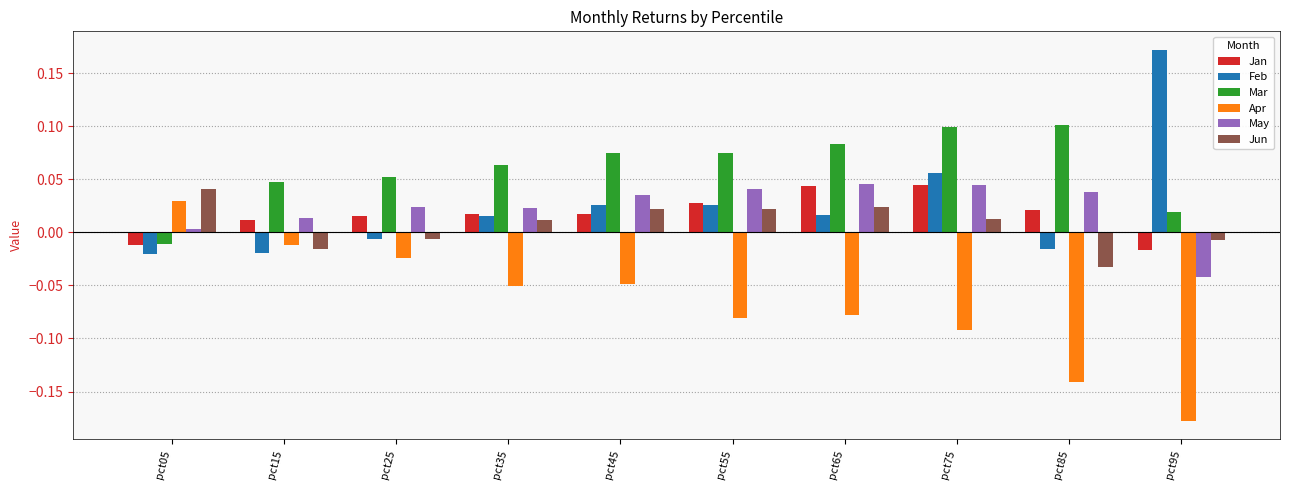

The value of Jun at pct95 is -0.0. True or false?

True